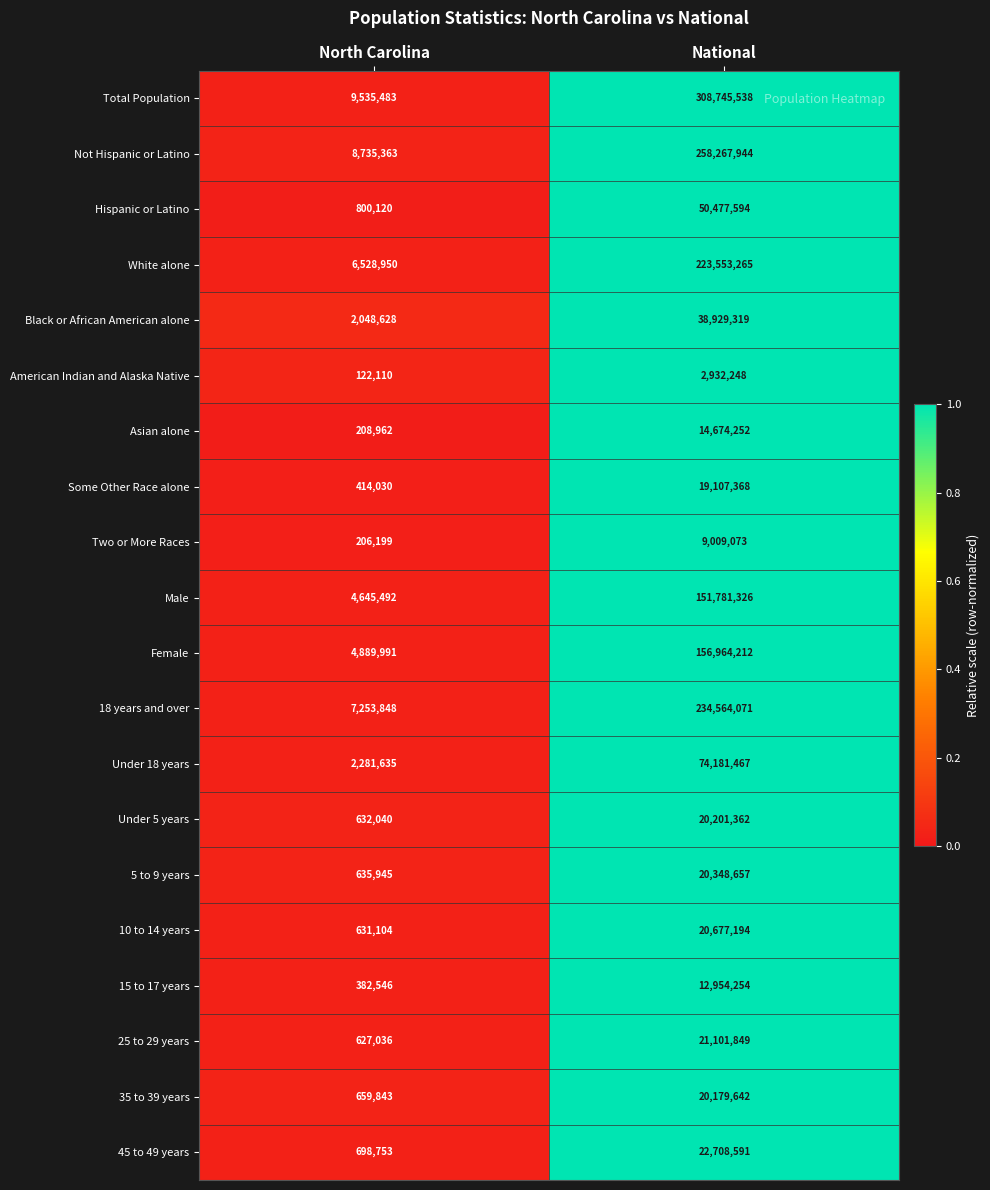

List the labels in order of 15 to 17 years value, smallest first.

North Carolina, National